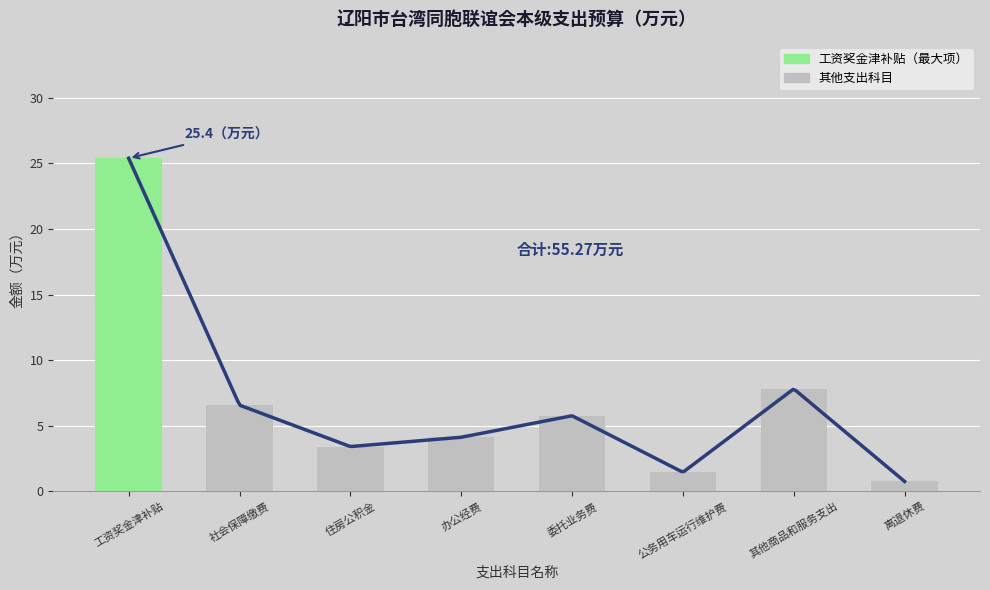

What is the label of the 3rd bar from the right?

公务用车运行维护费